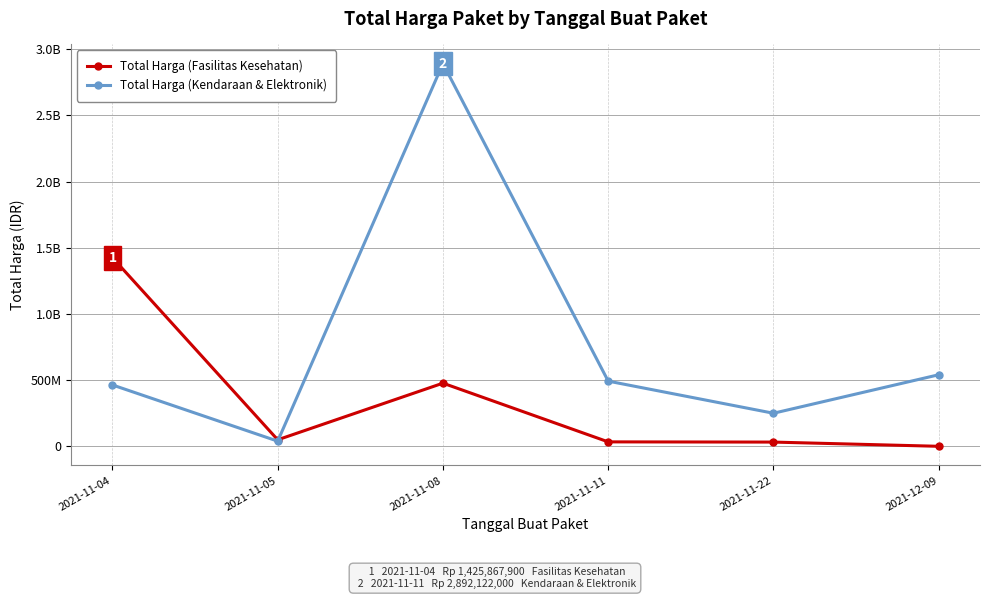

What is the sum of all Total Harga (Fasilitas Kesehatan) values?

2020217015